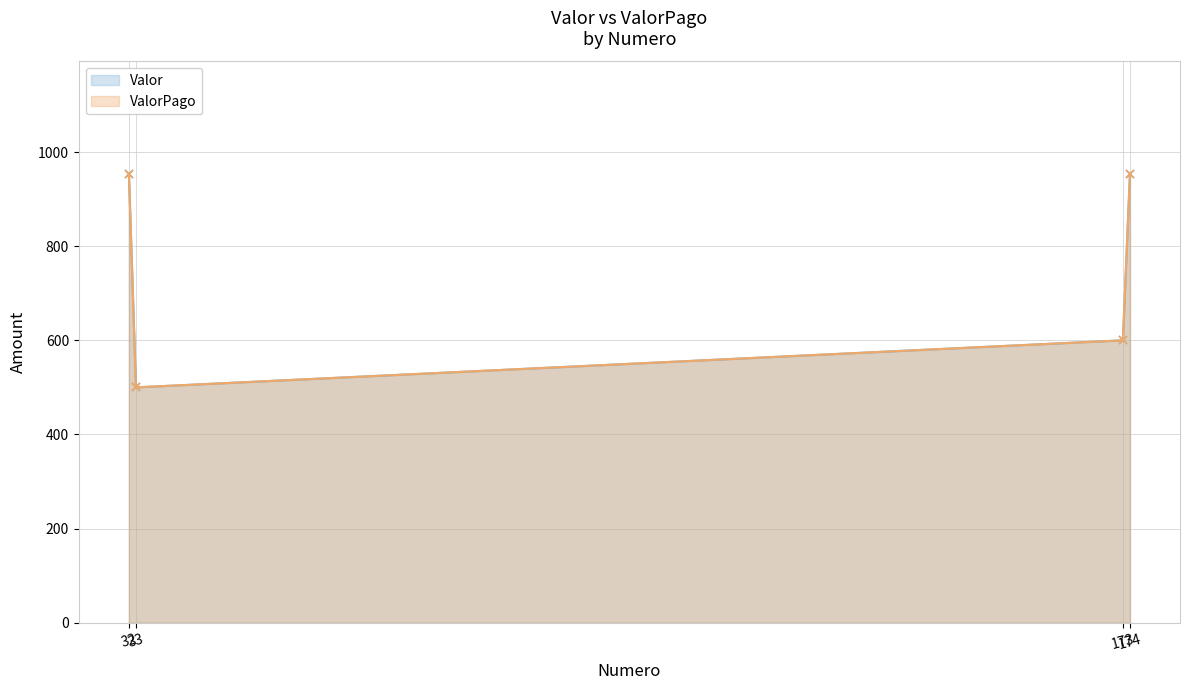

What is the difference between the second highest and minimum values in the Valor series?

454